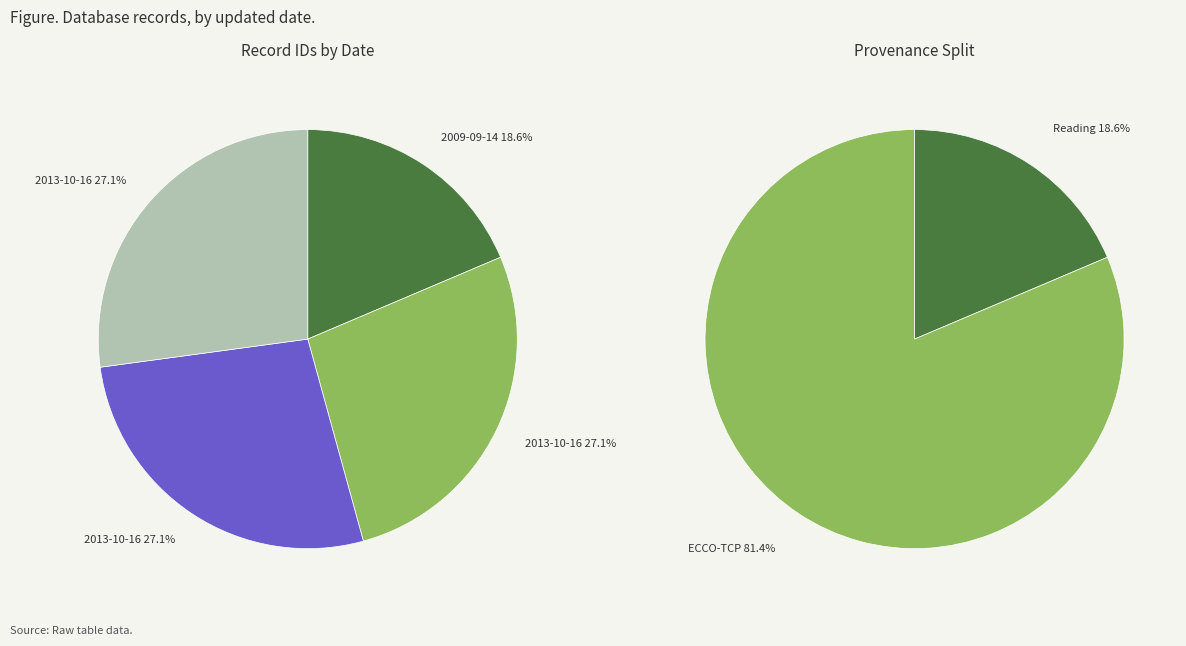

To the nearest percent, what portion does 2013-10-16 (id 23023) represent?

27%